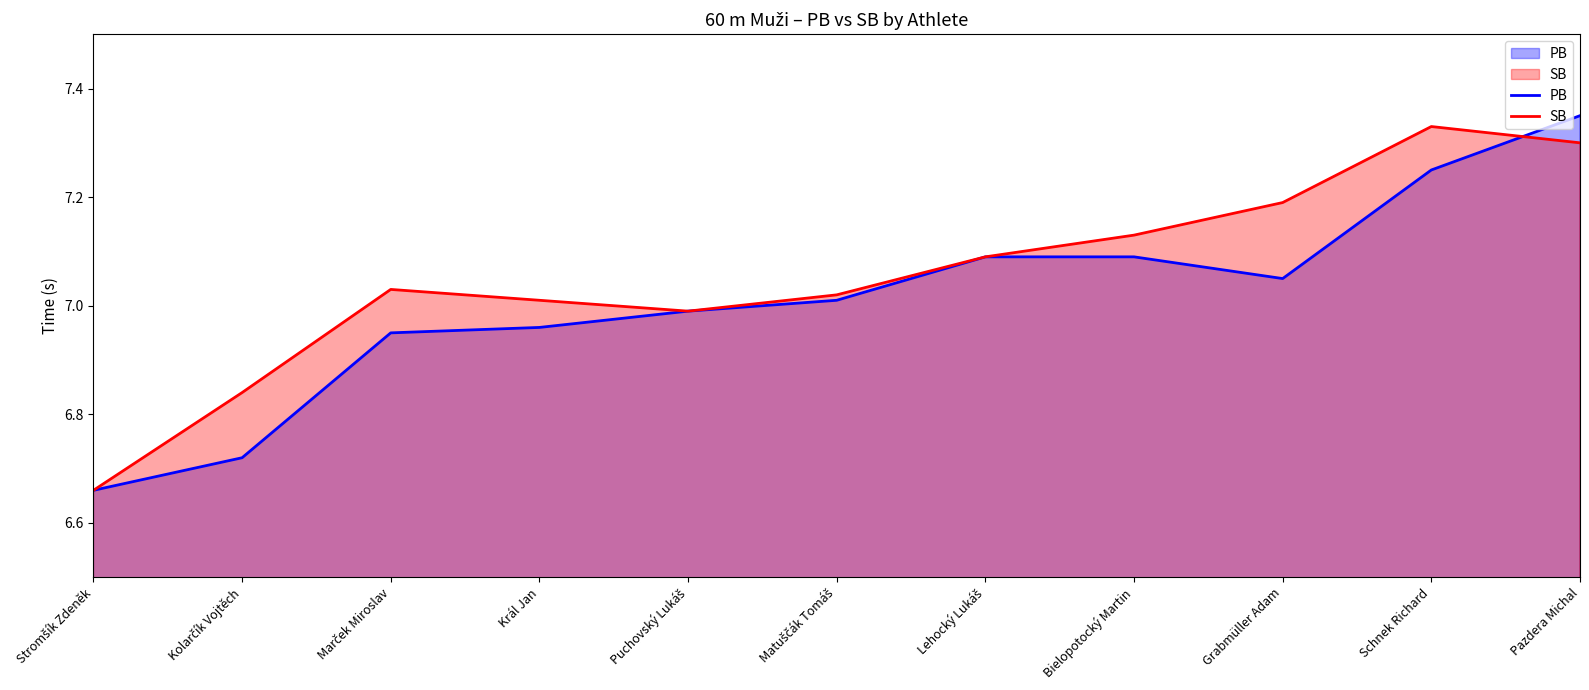

What is the difference between the second highest and second lowest values in the SB series?

0.5